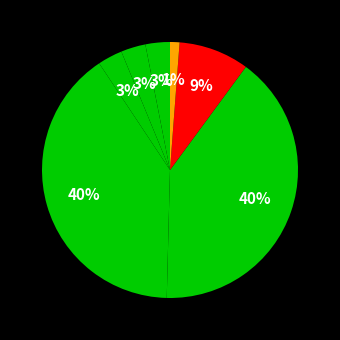

Which slice is the smallest?

Goal Line